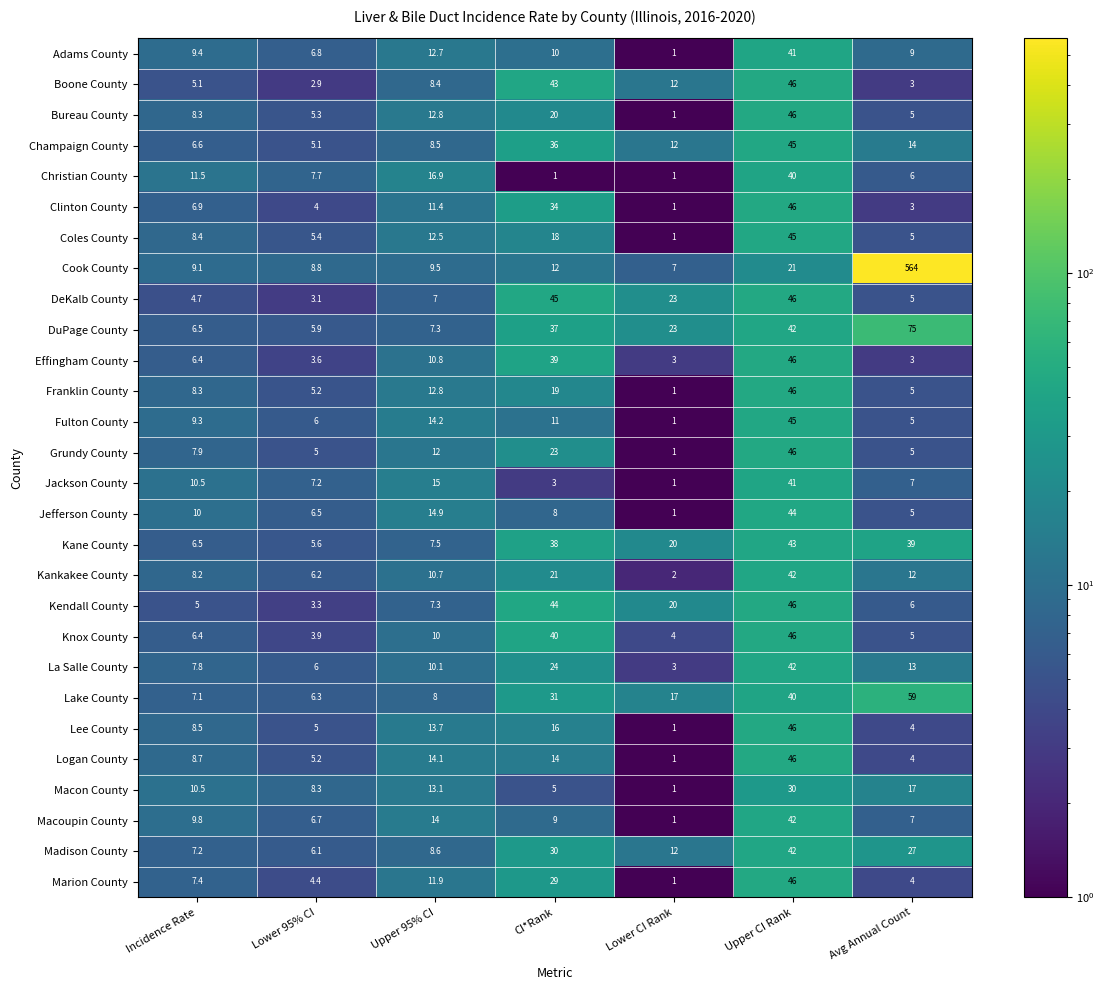

Is it true that Madison County equals 10.7 at CI*Rank?

False